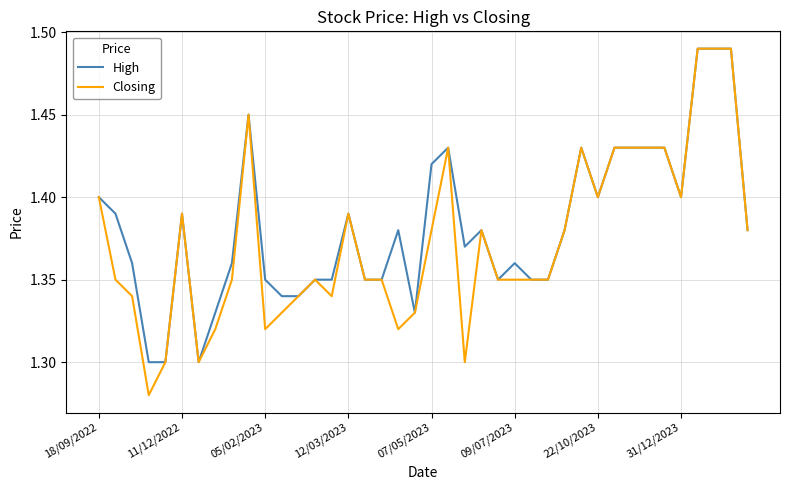

How many distinct data groups are displayed?

2